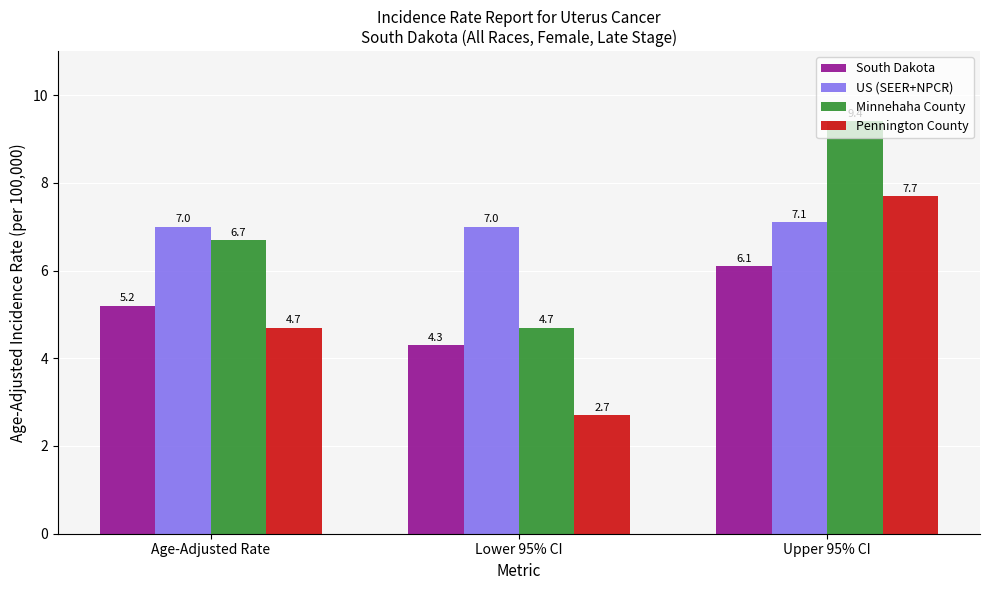

Reading left to right, transcribe all the data shown in this chart.

South Dakota: Age-Adjusted Rate=5.2	Lower 95% CI=4.3	Upper 95% CI=6.1
US (SEER+NPCR): Age-Adjusted Rate=7.0	Lower 95% CI=7.0	Upper 95% CI=7.1
Minnehaha County: Age-Adjusted Rate=6.7	Lower 95% CI=4.7	Upper 95% CI=9.4
Pennington County: Age-Adjusted Rate=4.7	Lower 95% CI=2.7	Upper 95% CI=7.7